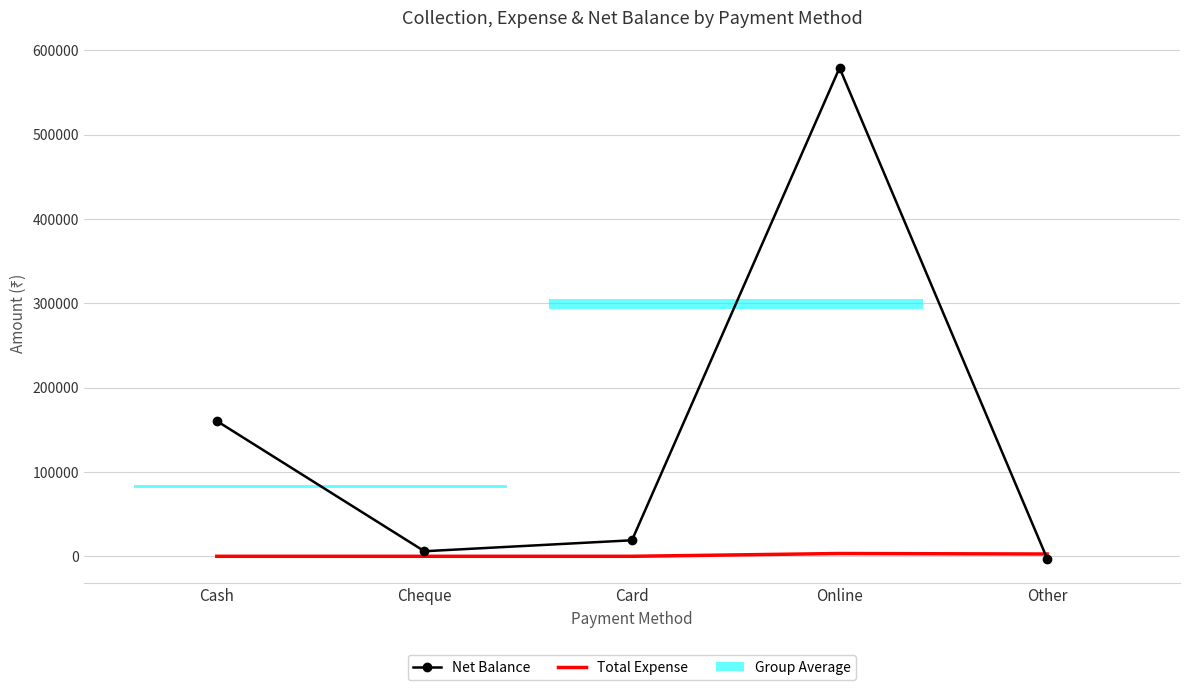

Which series has the widest spread of values?

Net Balance